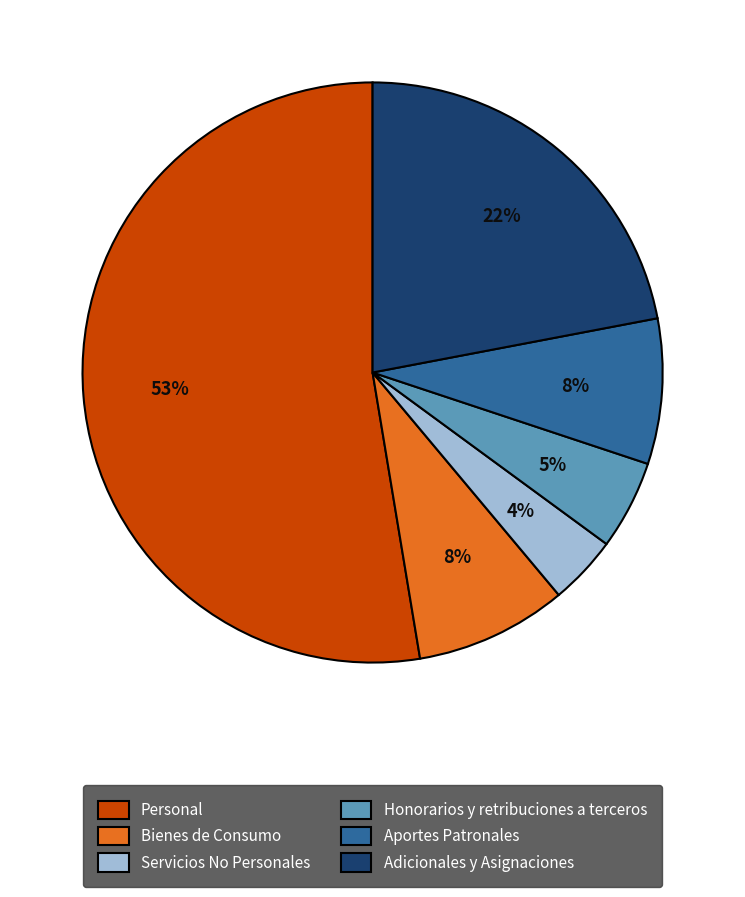

Between Adicionales y Asignaciones and Aportes Patronales, which is larger?

Adicionales y Asignaciones